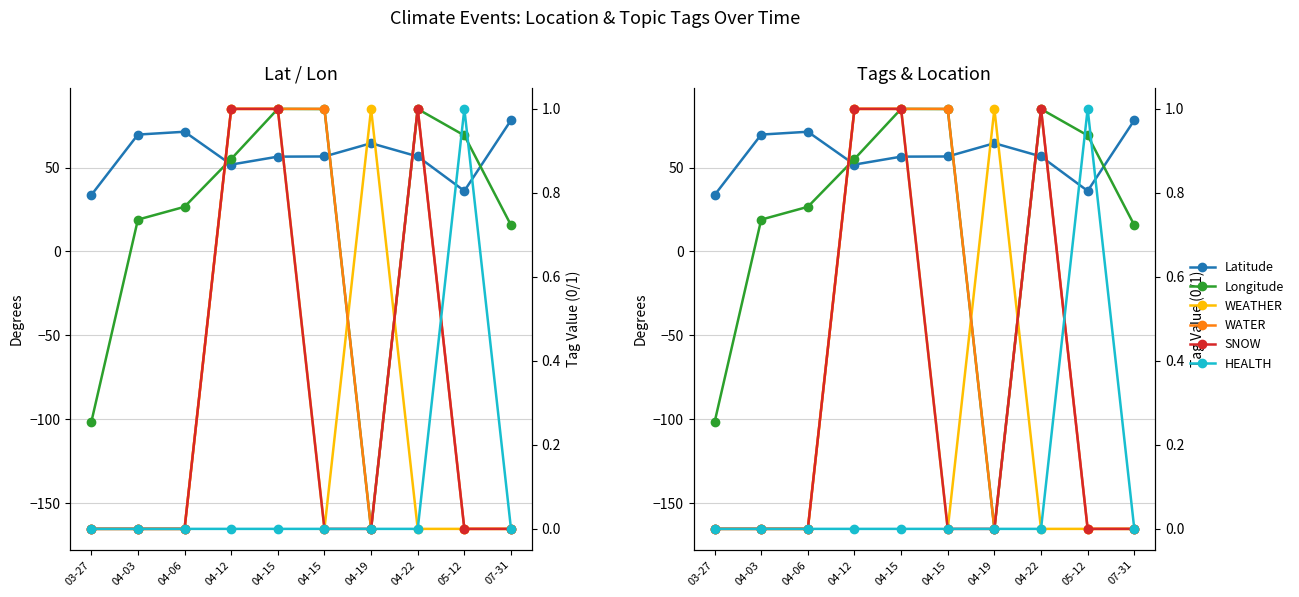

Where is the first local minimum for Latitude?

04-12